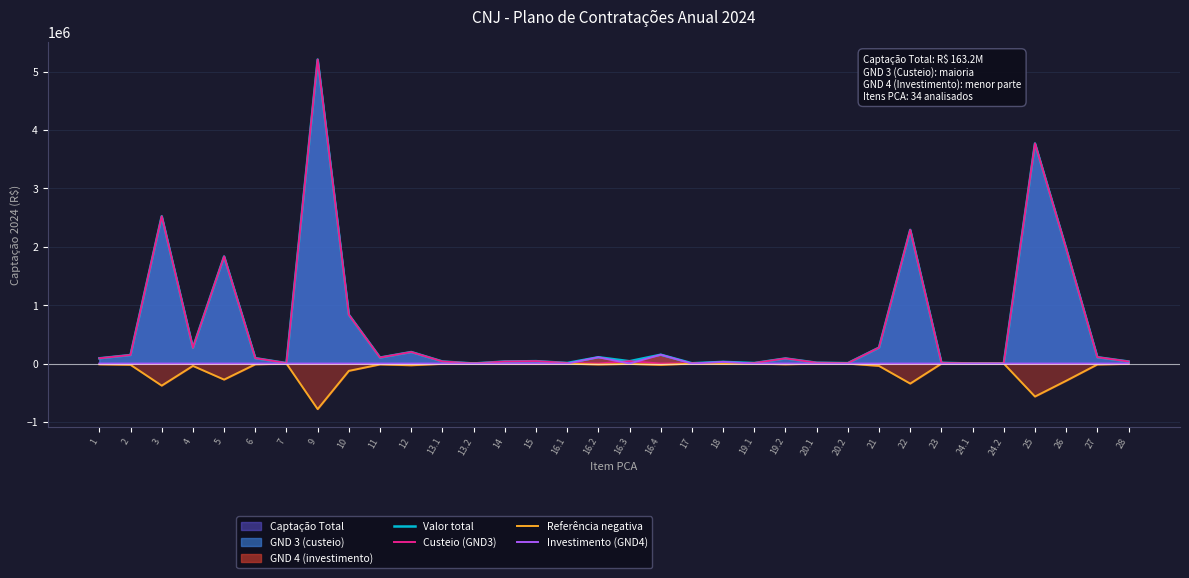

Reading right to left, what are all the values shown in this chart?

Valor total: 28=34783.9	27=108421.7	26=1967809.6	25=3768713.8	24.2=2230.5	24.1=766.3	23=13208.0	22=2288966.8	21=272764.5	20.2=7220.0	20.1=14440.0	19.2=87236.5	19.1=9086.0	18=28584.4	17=5451.3	16.4=151666.7	16.3=40000.0	16.2=108333.3	16.1=10000.0	15=41270.6	14=35000.0	13.2=1591.7	13.1=35568.2	12=197393.7	11=102606.3	10=835232.3	9=5206438.7	7=7403.0	6=92120.0	5=1833635.8	4=269000.0	3=2522000.0	2=146211.2	1=90000.0
Custeio (GND3): 28=34783.9	27=108421.7	26=1967809.6	25=3768713.8	24.2=2230.5	24.1=766.3	23=13208.0	22=2288966.8	21=272764.5	20.2=7220.0	20.1=14440.0	19.2=87236.5	19.1=9086.0	18=0.0	17=5451.3	16.4=0.0	16.3=40000.0	16.2=0.0	16.1=10000.0	15=41270.6	14=35000.0	13.2=1591.7	13.1=35568.2	12=197393.7	11=102606.3	10=835232.3	9=5206438.7	7=7403.0	6=92120.0	5=1833635.8	4=269000.0	3=2522000.0	2=146211.2	1=90000.0
Referência negativa: 28=-5217.6	27=-16263.3	26=-295171.4	25=-565307.1	24.2=-334.6	24.1=-114.9	23=-1981.2	22=-343345.0	21=-40914.7	20.2=-1083.0	20.1=-2166.0	19.2=-13085.5	19.1=-1362.9	18=-4287.7	17=-817.7	16.4=-22750.0	16.3=-6000.0	16.2=-16250.0	16.1=-1500.0	15=-6190.6	14=-5250.0	13.2=-238.7	13.1=-5335.2	12=-29609.1	11=-15390.9	10=-125284.9	9=-780965.8	7=-1110.5	6=-13818.0	5=-275045.4	4=-40350.0	3=-378300.0	2=-21931.7	1=-13500.0
Investimento (GND4): 28=0.0	27=0.0	26=0.0	25=0.0	24.2=0.0	24.1=0.0	23=0.0	22=0.0	21=0.0	20.2=0.0	20.1=0.0	19.2=0.0	19.1=0.0	18=28584.4	17=0.0	16.4=151666.7	16.3=0.0	16.2=108333.3	16.1=0.0	15=0.0	14=0.0	13.2=0.0	13.1=0.0	12=0.0	11=0.0	10=0.0	9=0.0	7=0.0	6=0.0	5=0.0	4=0.0	3=0.0	2=0.0	1=0.0